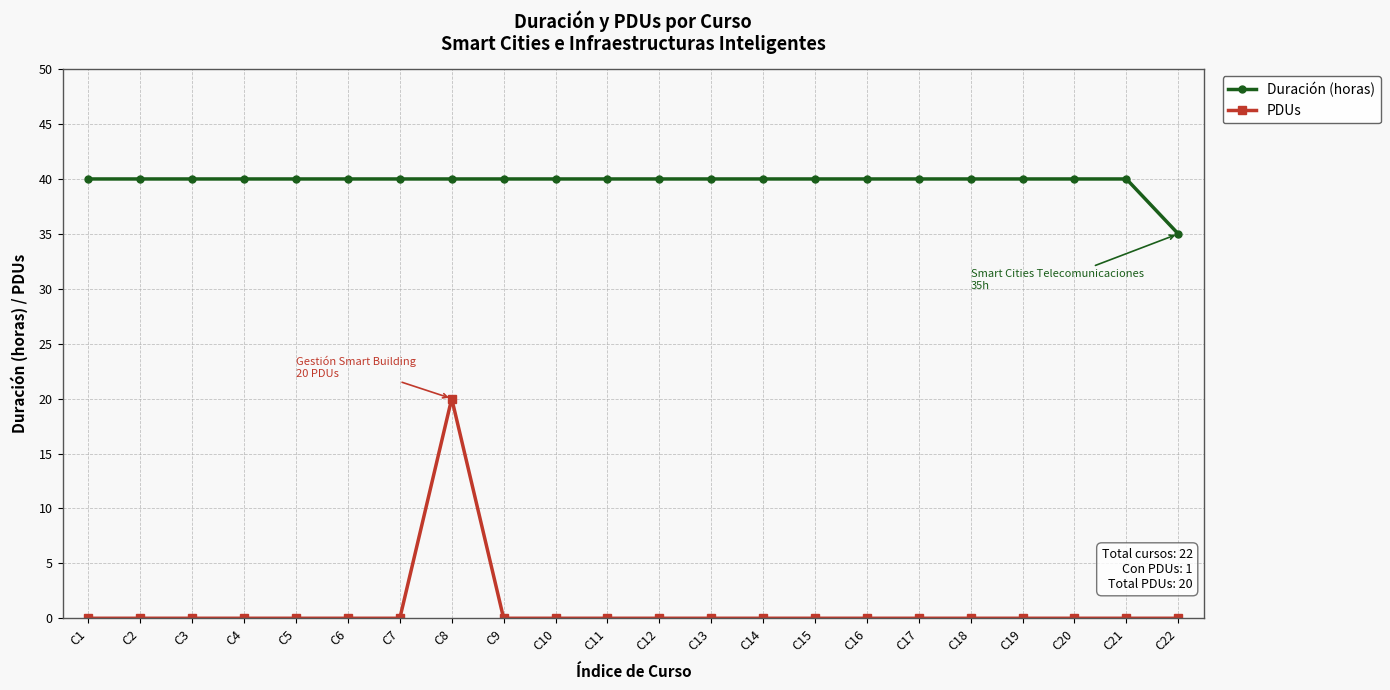

How many lines are shown in the chart?

2